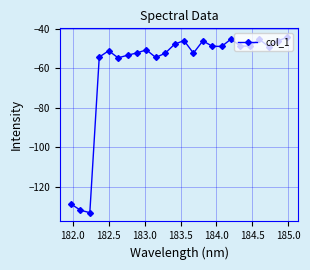

What is the value of the 6th point from the left?

-54.8